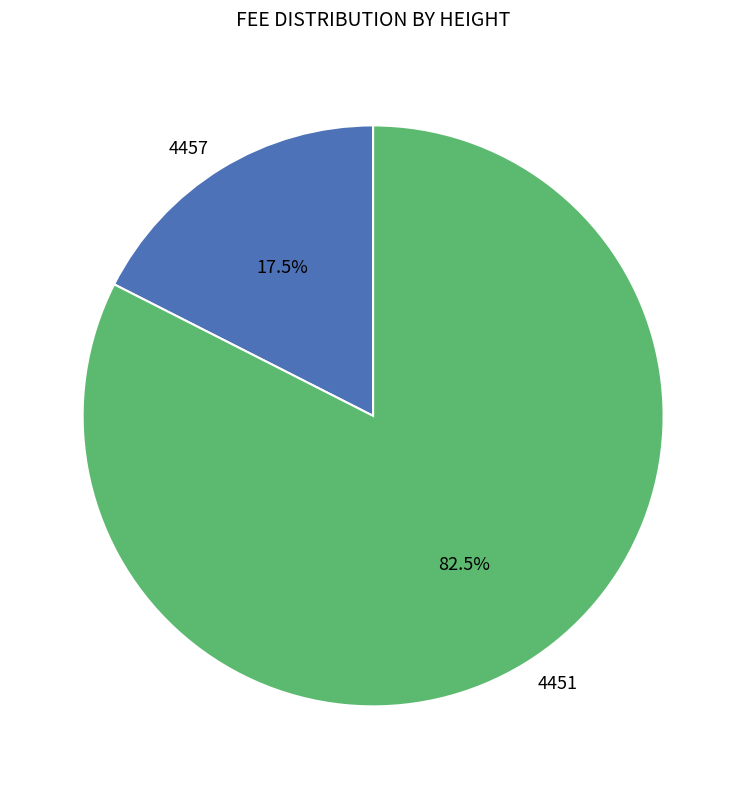

Do 4457 and 4451 together represent more than half of the pie?

Yes